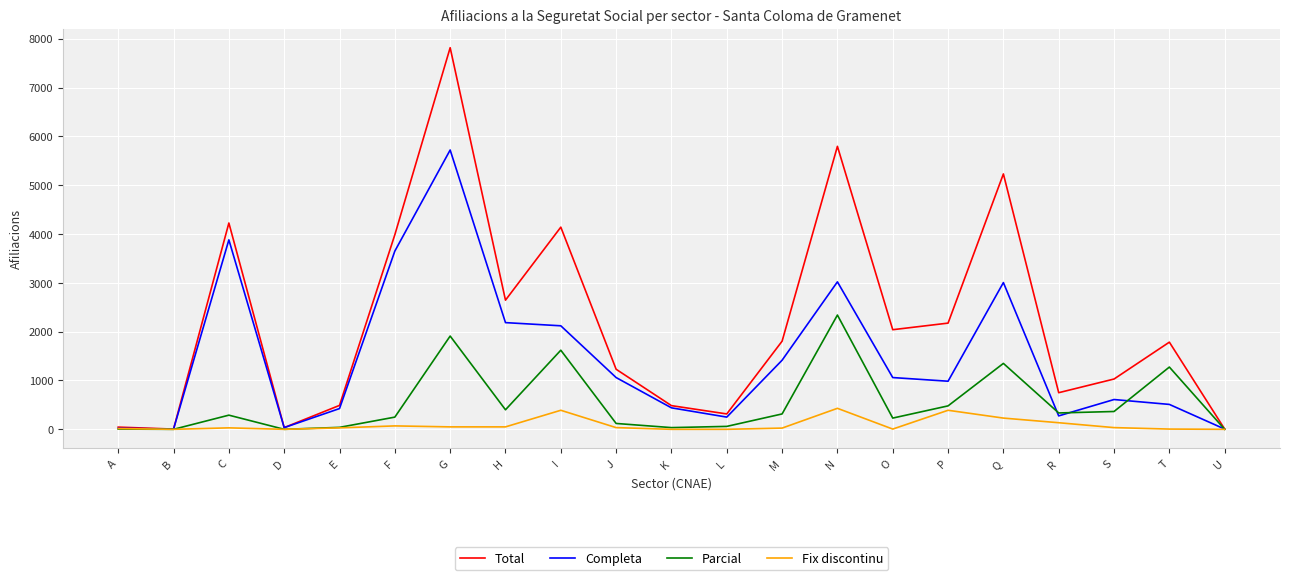

Is the value of Total at S greater than the value of Fix discontinu at S?

Yes